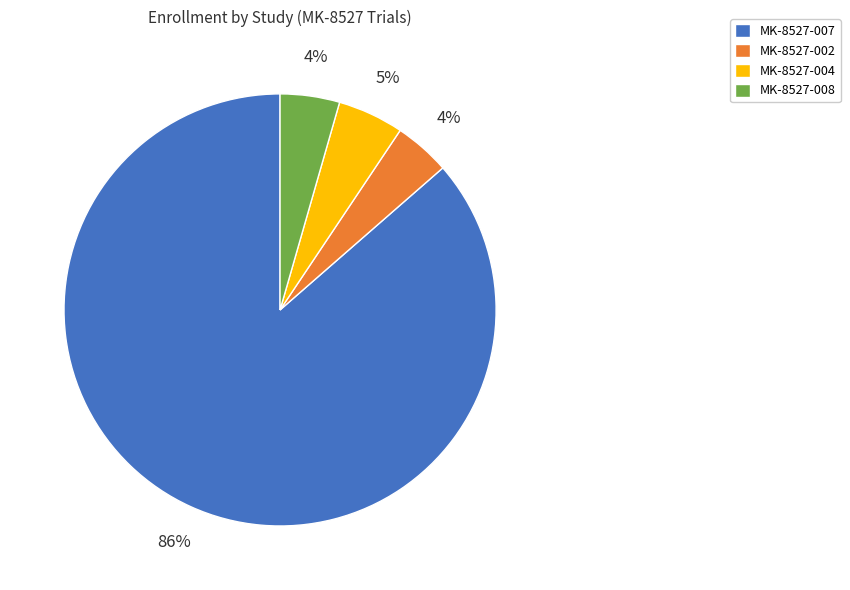

To the nearest percent, what portion does MK-8527-008 represent?

4%